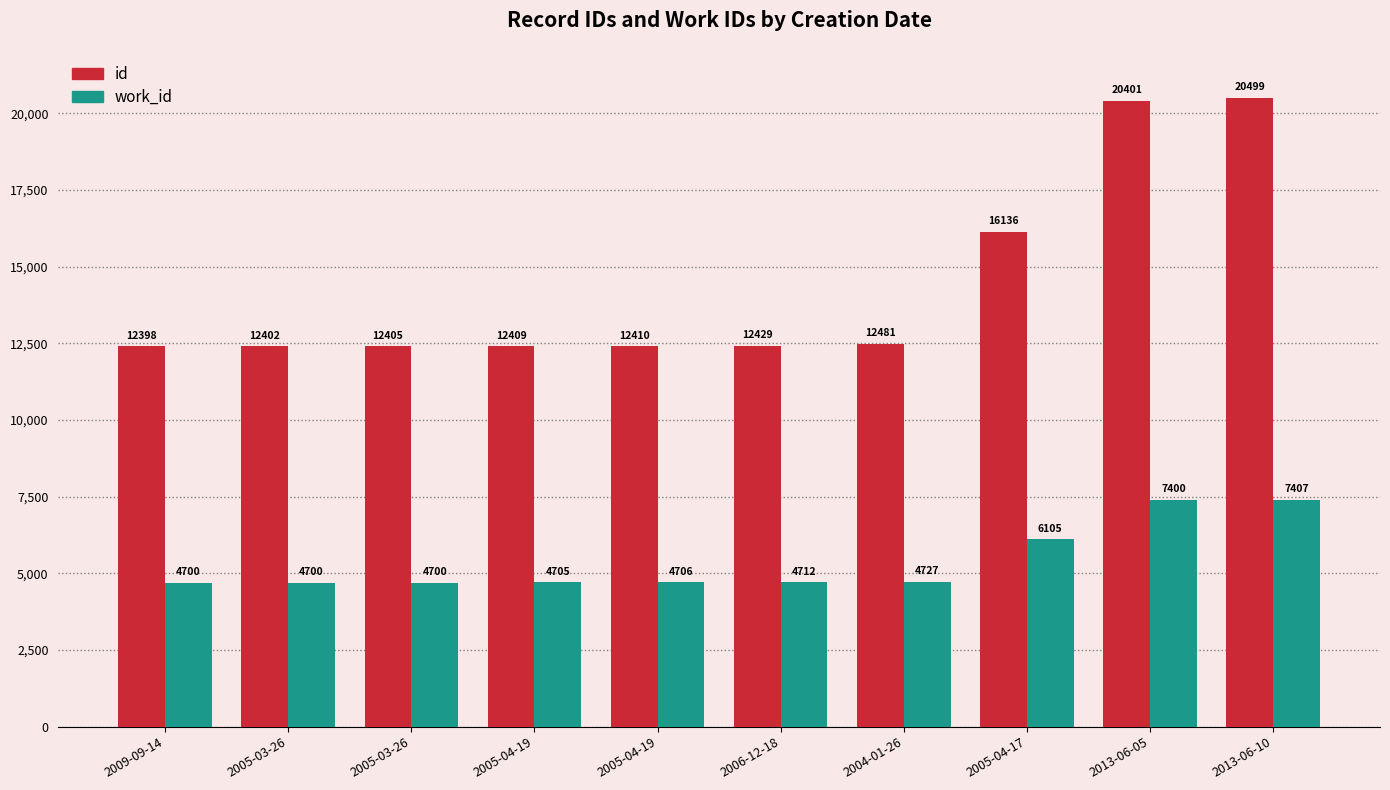

How many data points in work_id are less than 4712?

5